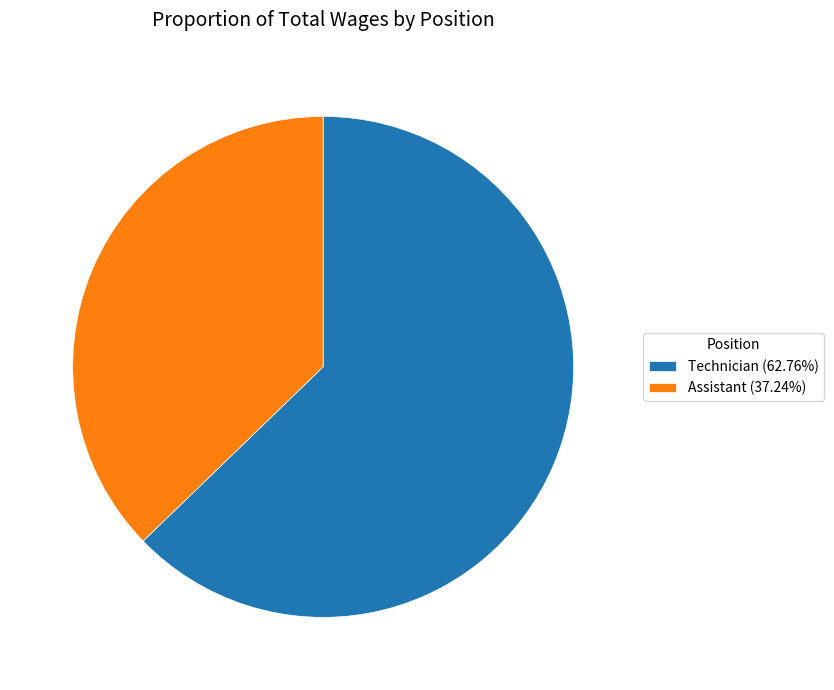

Is it true that Technician is 53% of the pie?

False